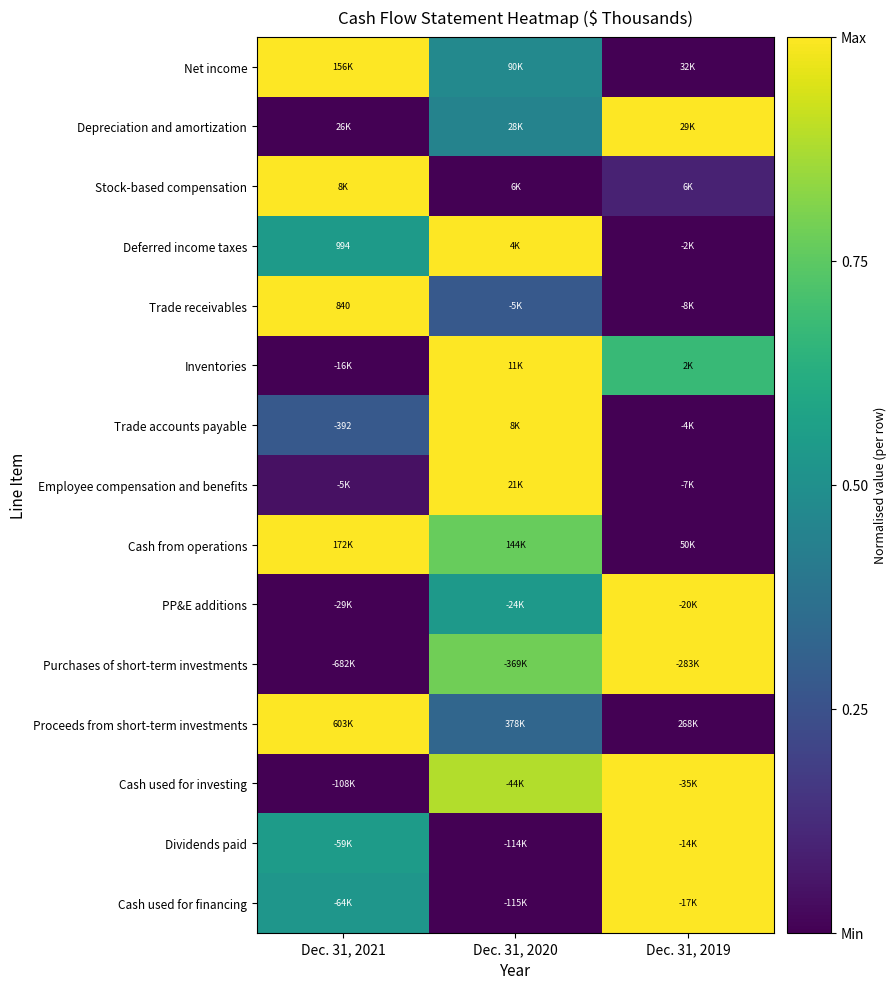

What is the maximum value for Proceeds from short-term investments?

1.0